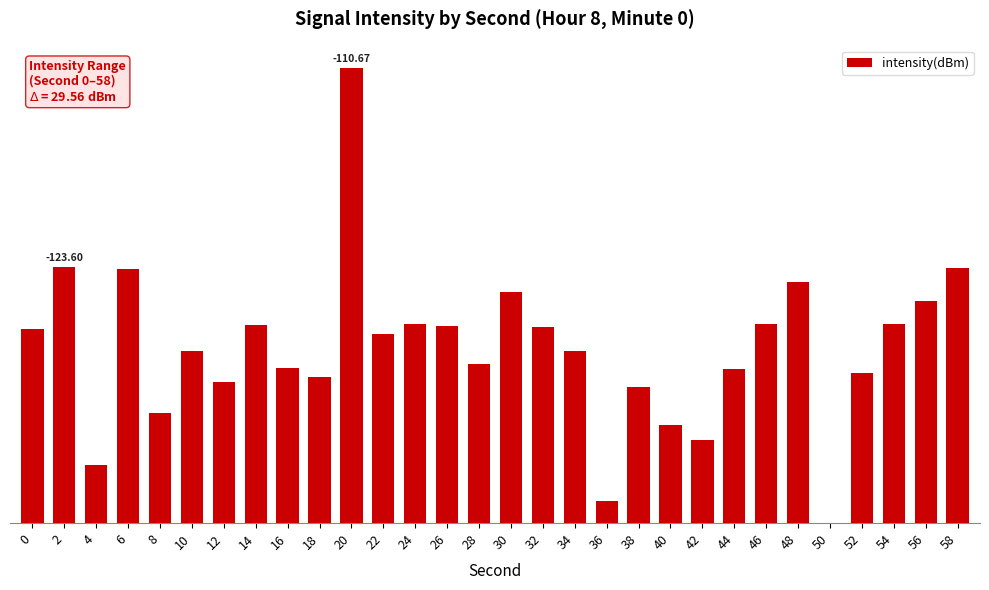

Does the chart contain any negative values?

No